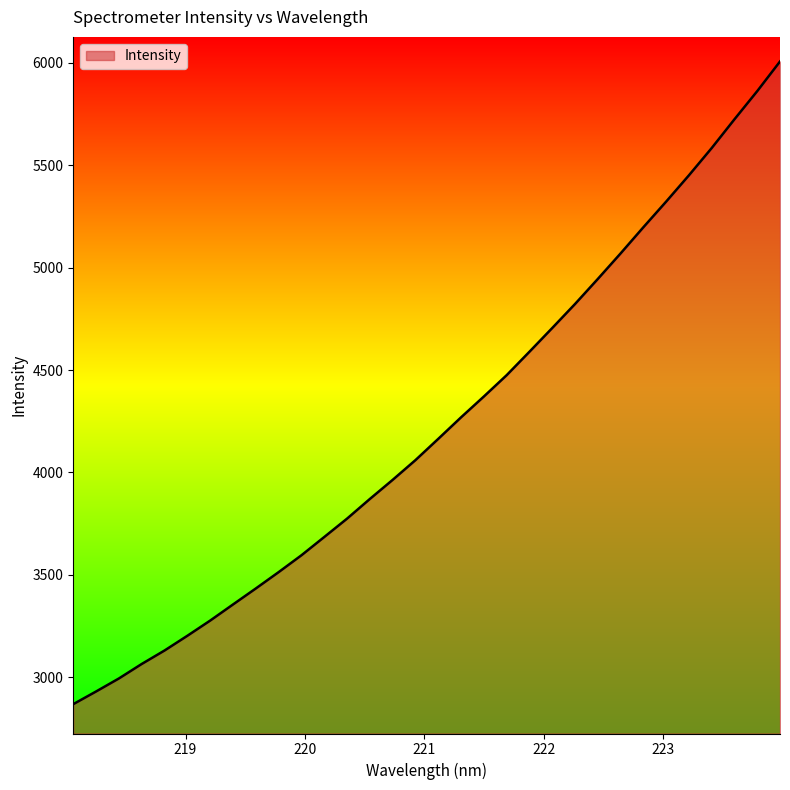

What is the smallest value displayed?

2867.9